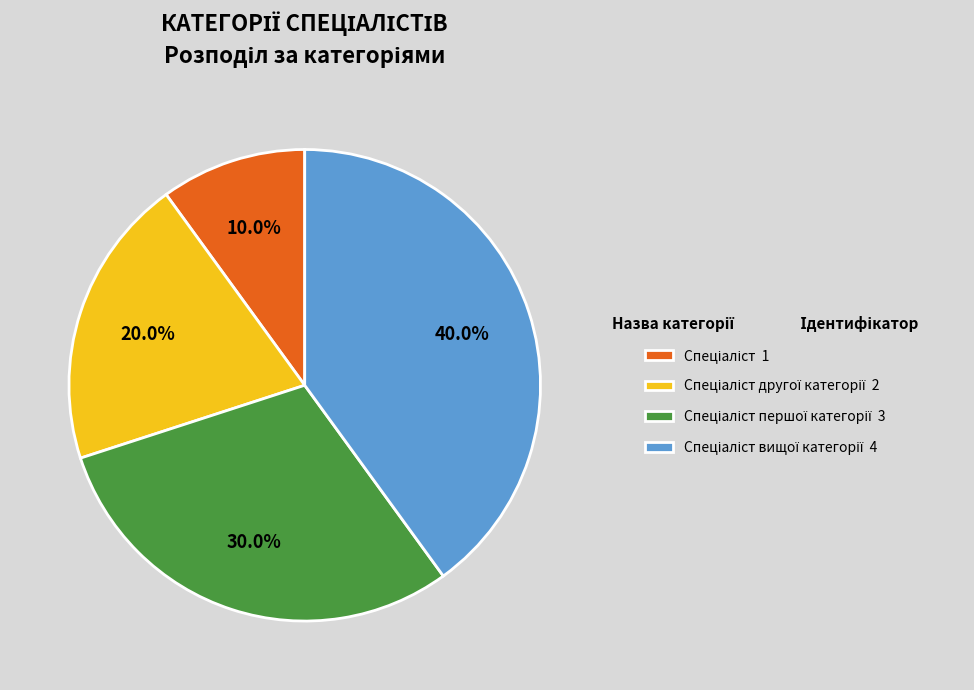

Is there a majority slice in this chart?

No